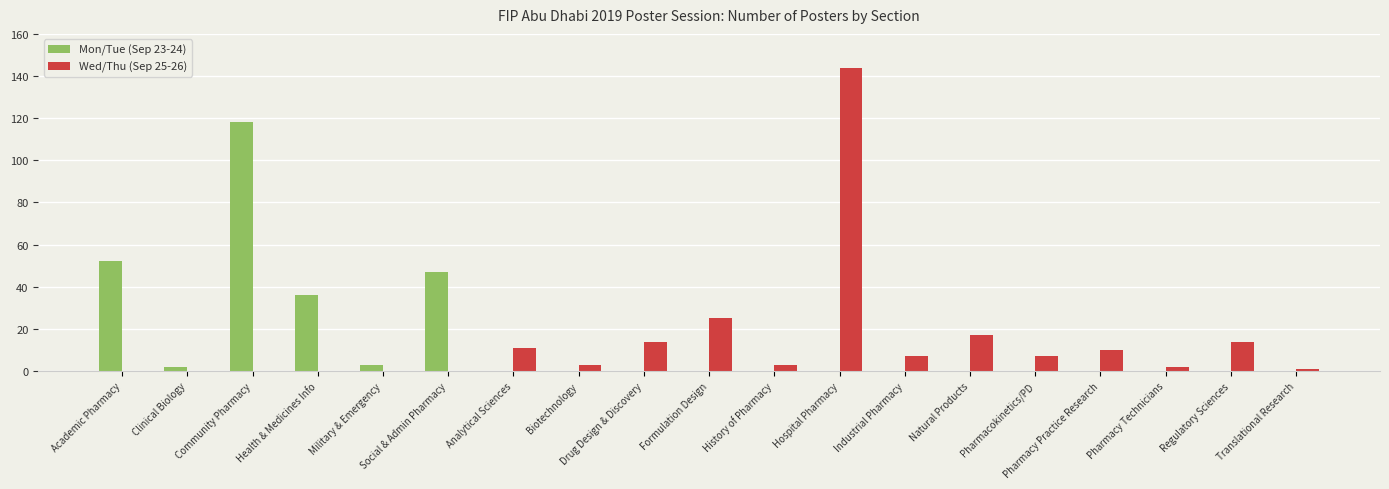

How many groups of bars are there?

19